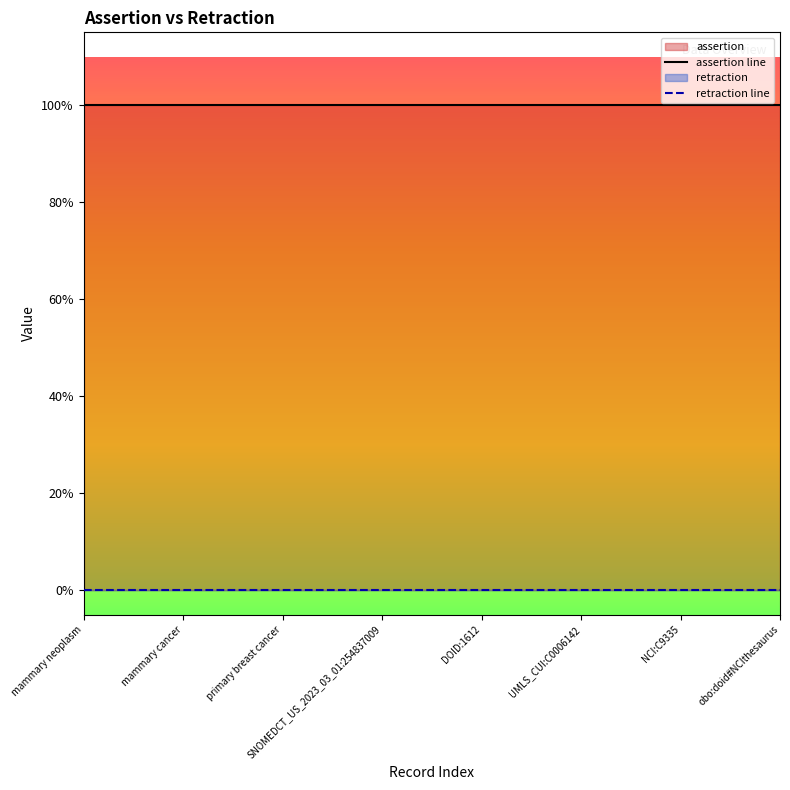

True or false: retraction line and assertion line intersect in this chart.

False